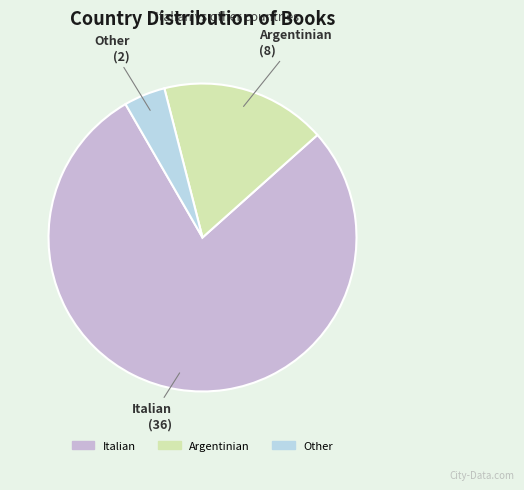

Does any single category account for the majority?

Yes